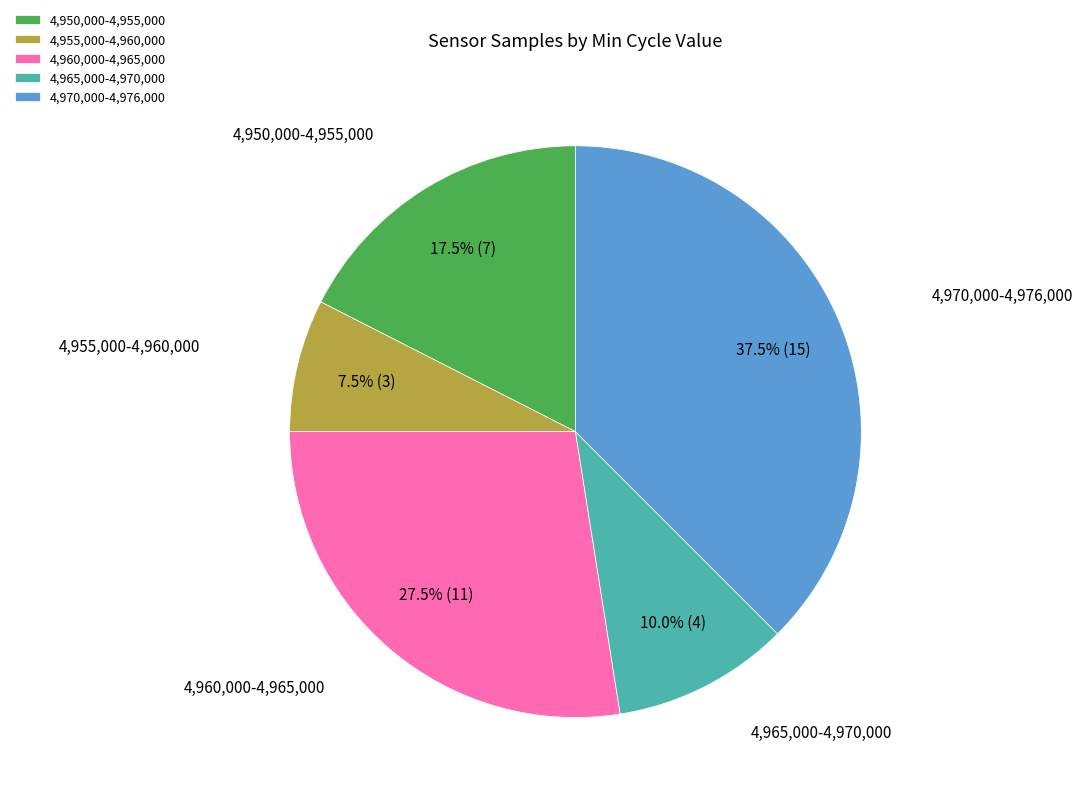

Rank the categories by value from lowest to highest.

4,955,000-4,960,000, 4,965,000-4,970,000, 4,950,000-4,955,000, 4,960,000-4,965,000, 4,970,000-4,976,000